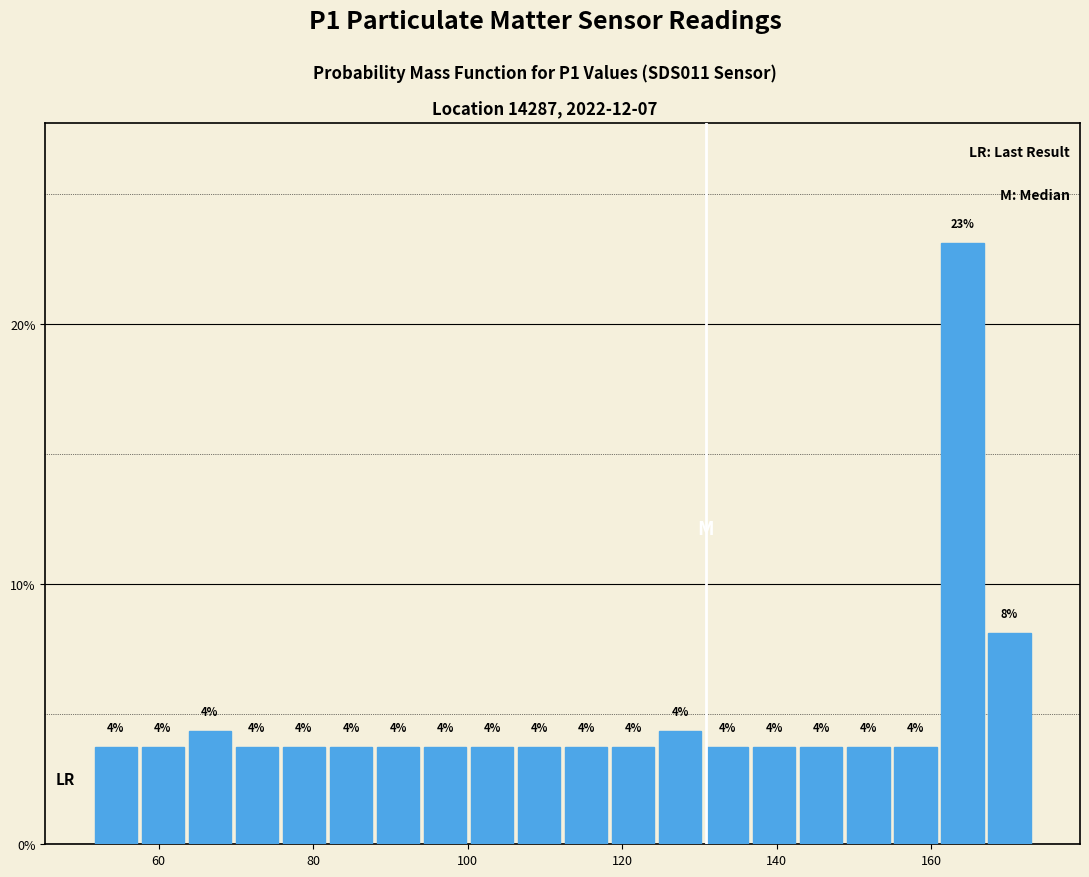

Around what value on the x-axis is the tallest bar? Give the approximate position of its centre, as read against the axis.

164